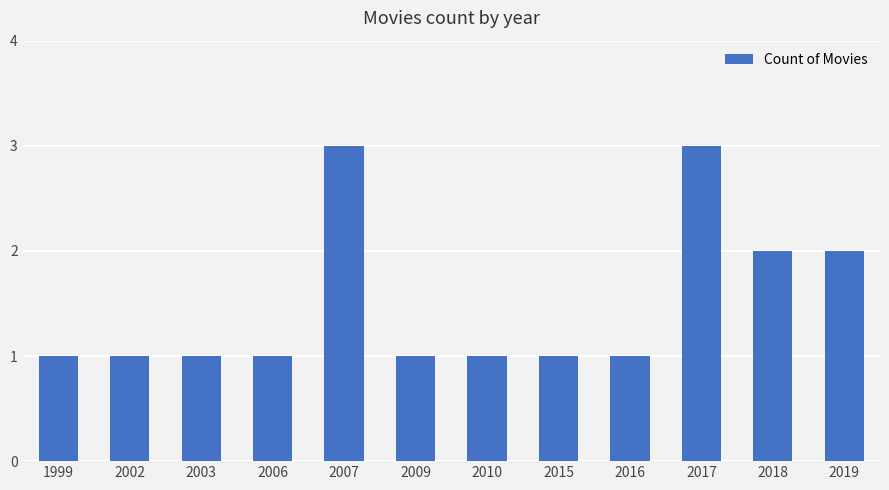

What is the value of the 12th bar from the left?

2